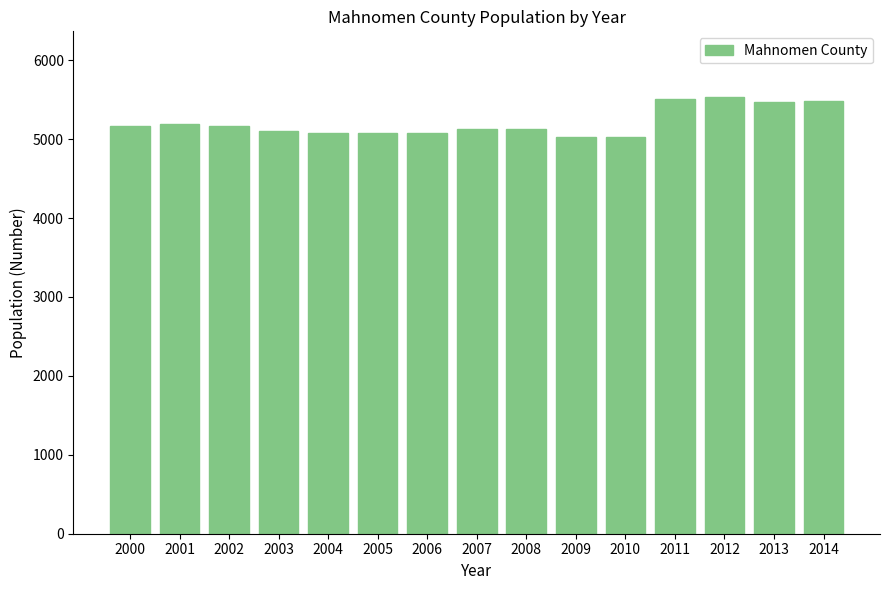

What is the value of the 13th bar from the left?

5536